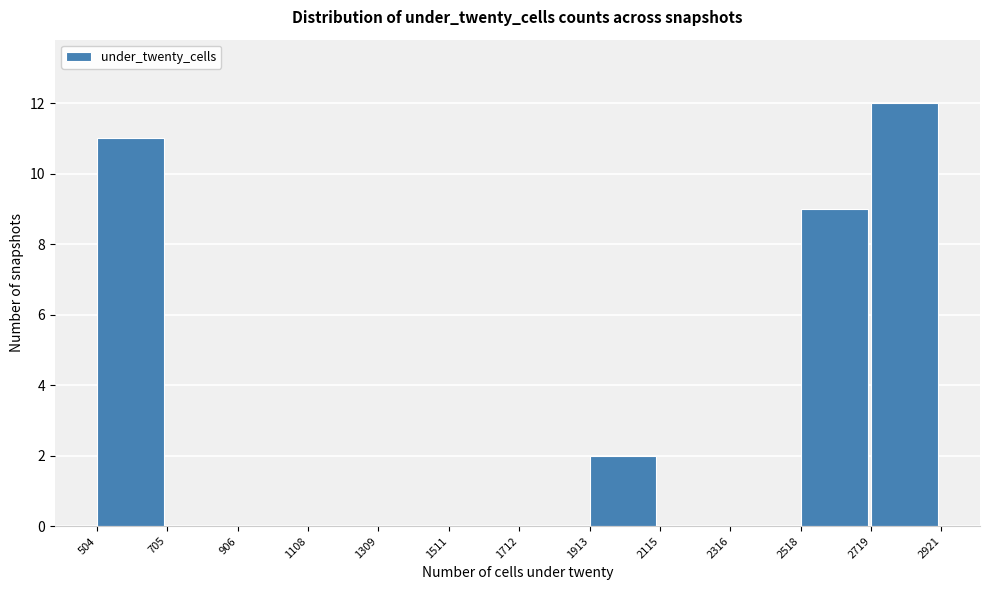

Reading left to right, transcribe this chart: for each bar, give the range it covers on the x-axis and its height. The values are not printed on the chart, so give them approximately, as read against the axis.

504 to 705: 11
705 to 906: 0
906 to 1108: 0
1108 to 1309: 0
1309 to 1511: 0
1511 to 1712: 0
1712 to 1913: 0
1913 to 2115: 2
2115 to 2316: 0
2316 to 2518: 0
2518 to 2719: 9
2719 to 2921: 12